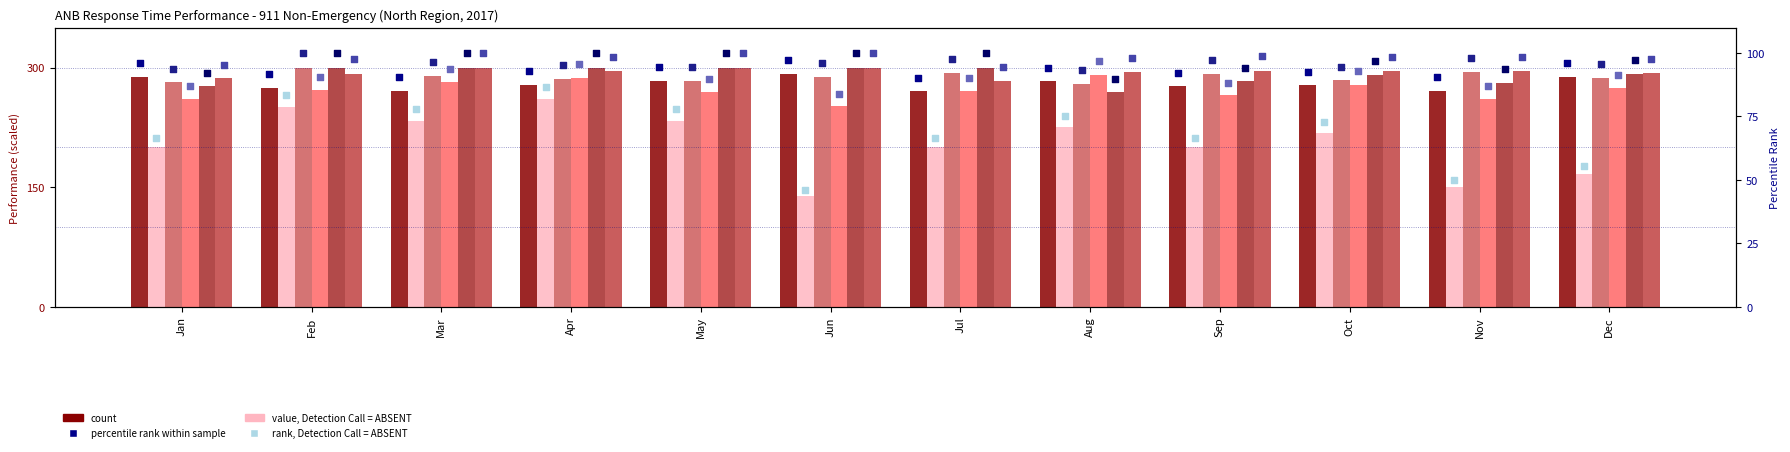

What is the total value across all series at Feb?

1505.9